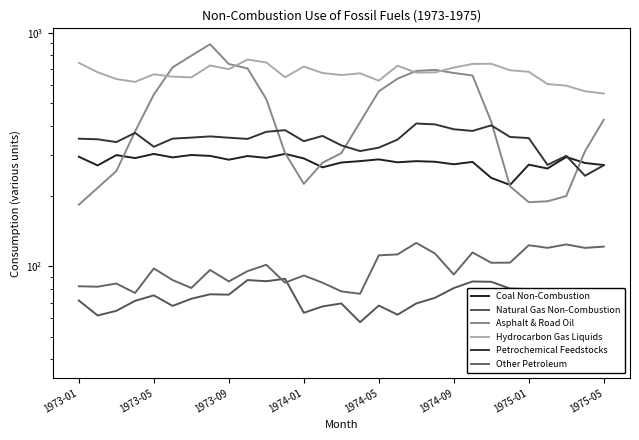

Does the chart display data point markers on the line(s)?

No